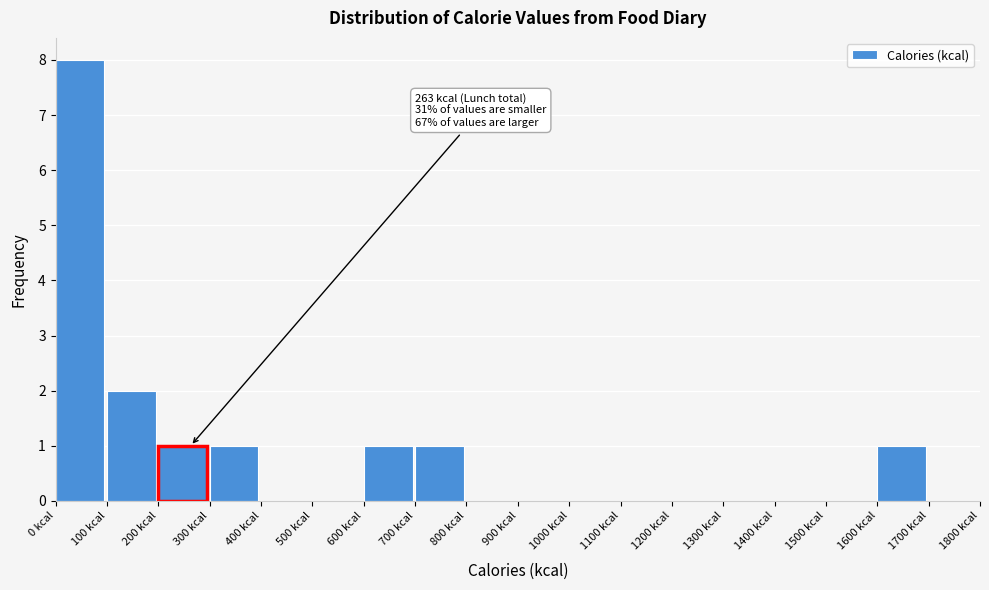

Which range on the x-axis has the tallest bar?

0 to 100